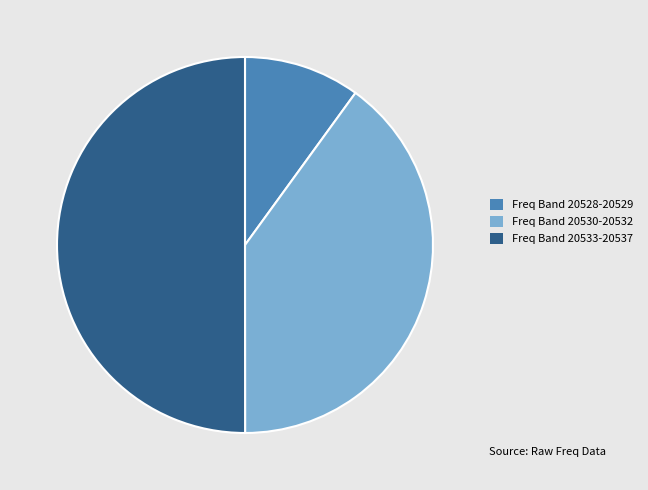

Combined, do Freq Band 20530-20532 and Freq Band 20533-20537 account for over 50%?

Yes